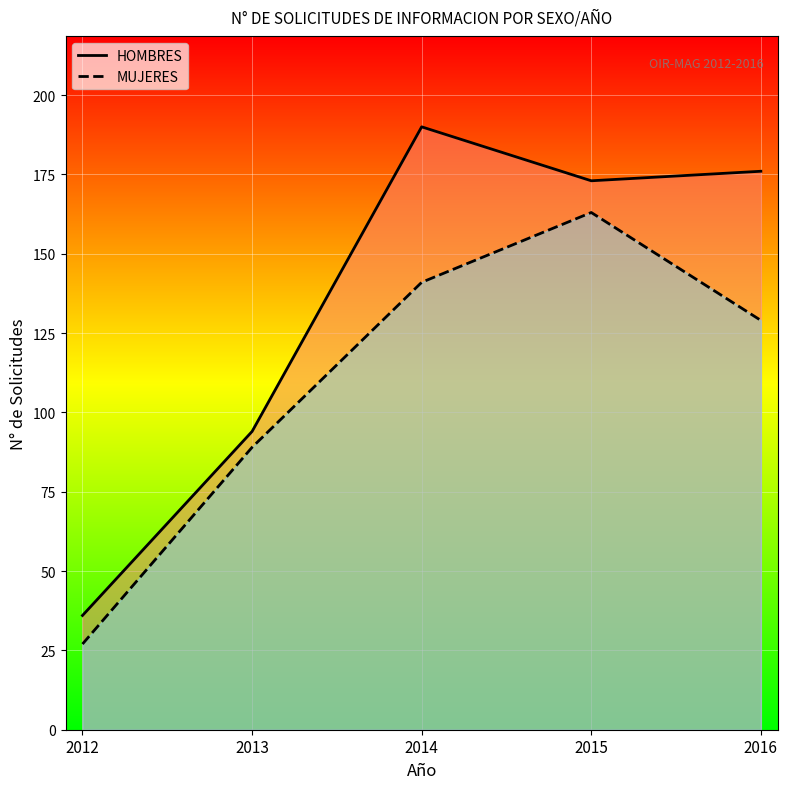

The MUJERES series shows 290 at 2015. True or false?

False